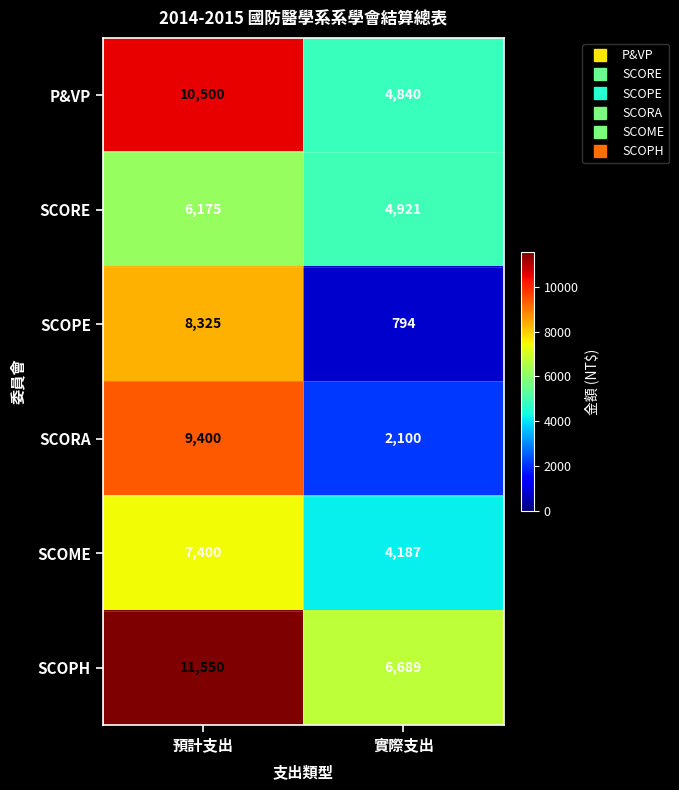

At how many categories does at least one series exceed 2754?

2